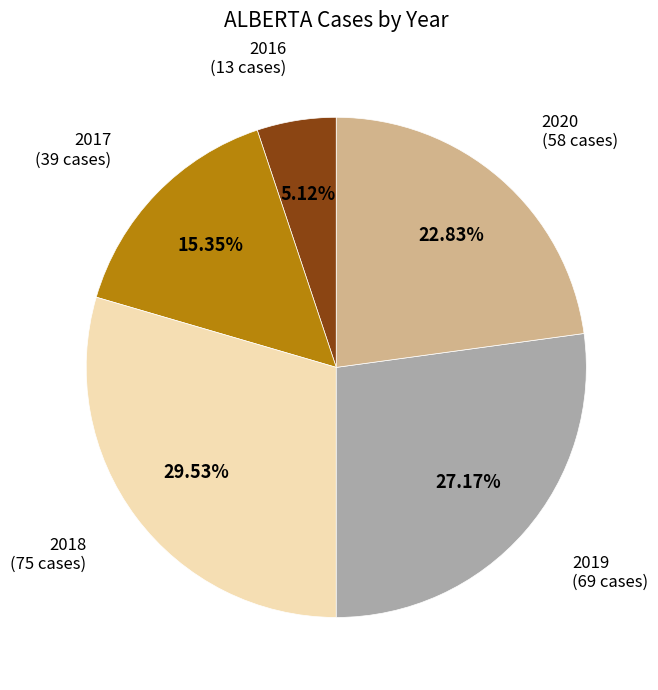

Is there any slice that represents more than half of the pie?

No